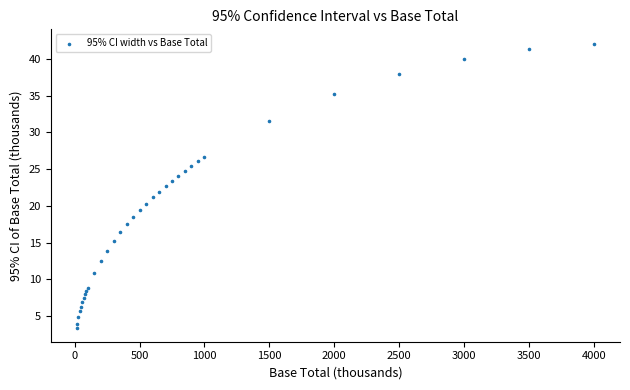

What is the range of Y values (max minus min)?

38.6